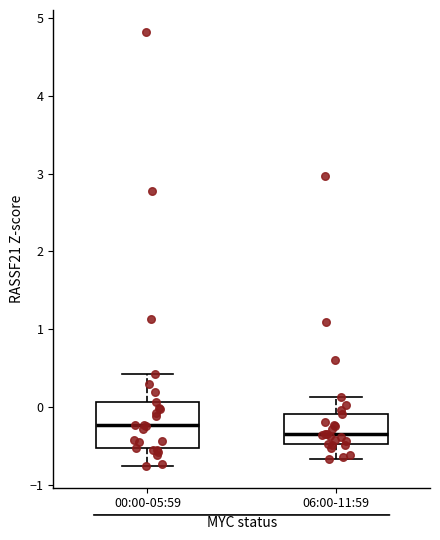

Where is the lower edge of the box for 06:00-11:59 on the y-axis? The values are not printed on the chart, so give them approximately, as read against the axis.

-0.5